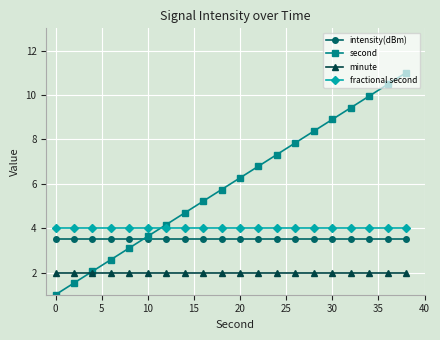

How many lines are shown in the chart?

4